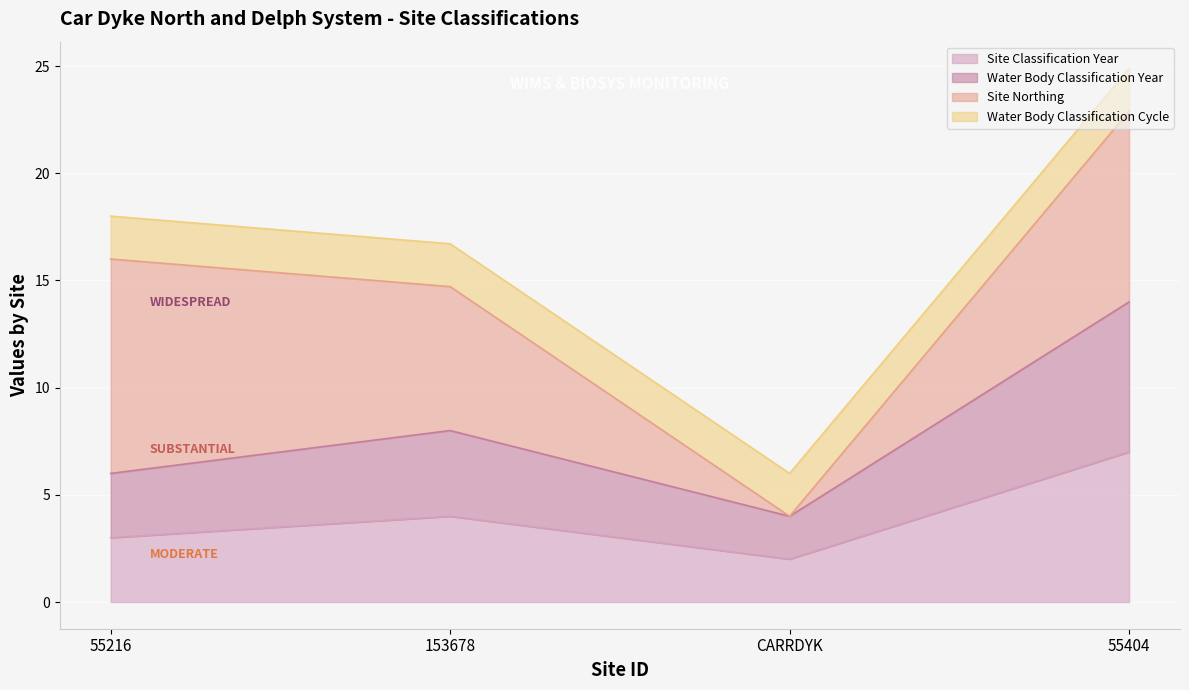

Does the chart display data point markers on the line(s)?

No